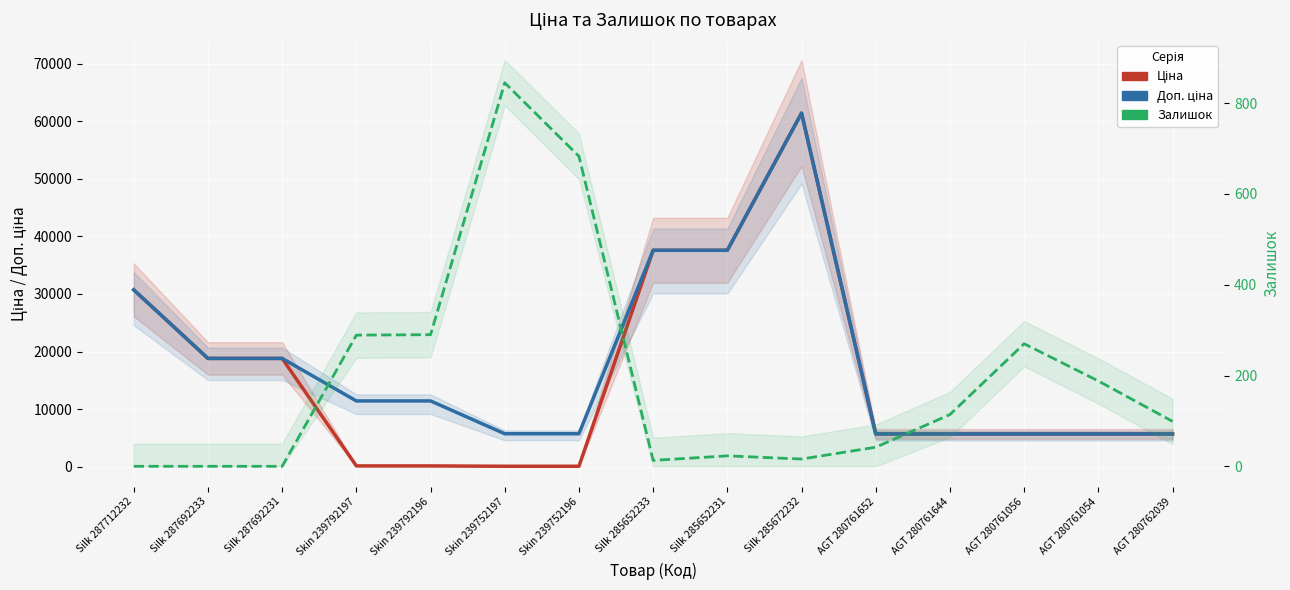

Which has a higher value, Skin 239792196 or Skin 239752196?

Skin 239792196